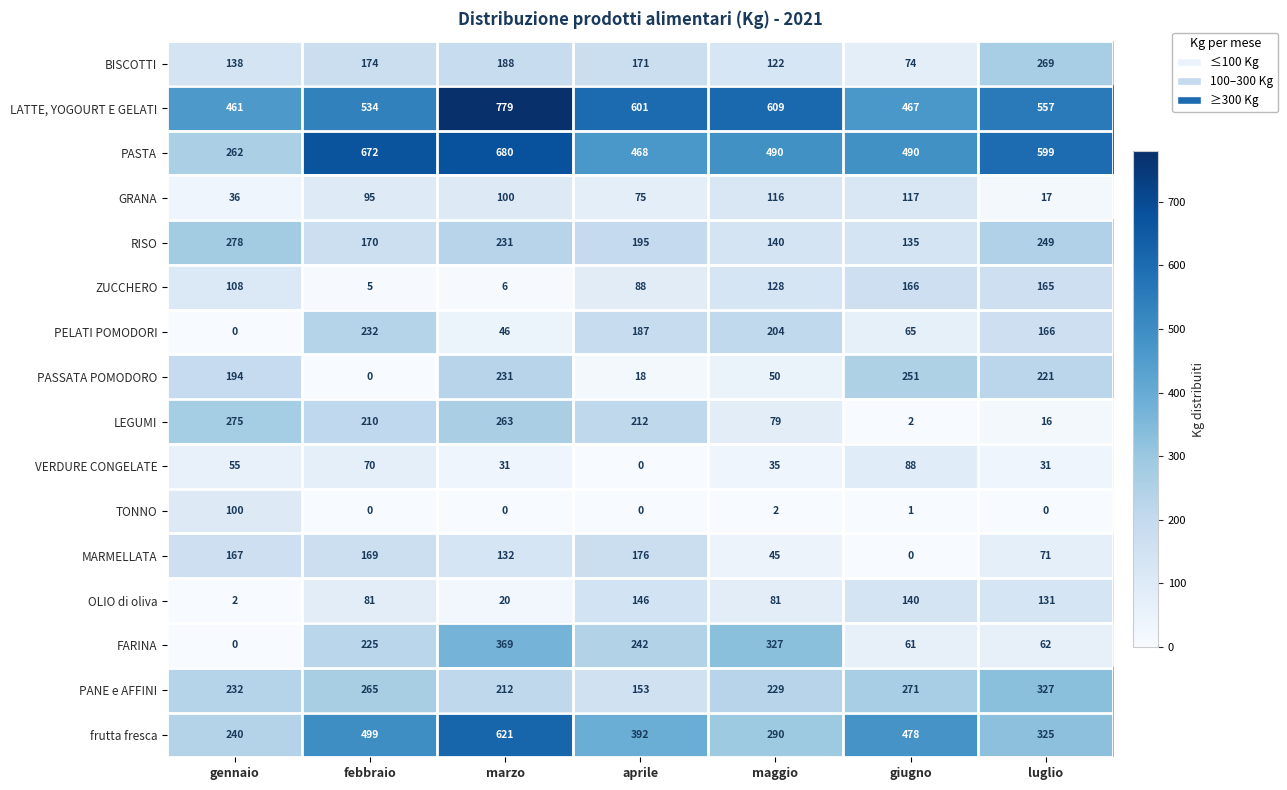

Which series changed the most between febbraio and marzo?

LATTE, YOGOURT E GELATI